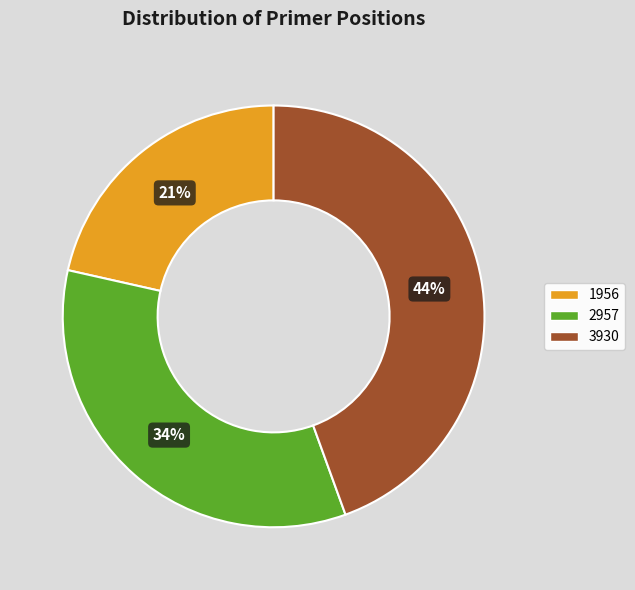

What percentage is the 2957 slice, to the nearest percent?

34%